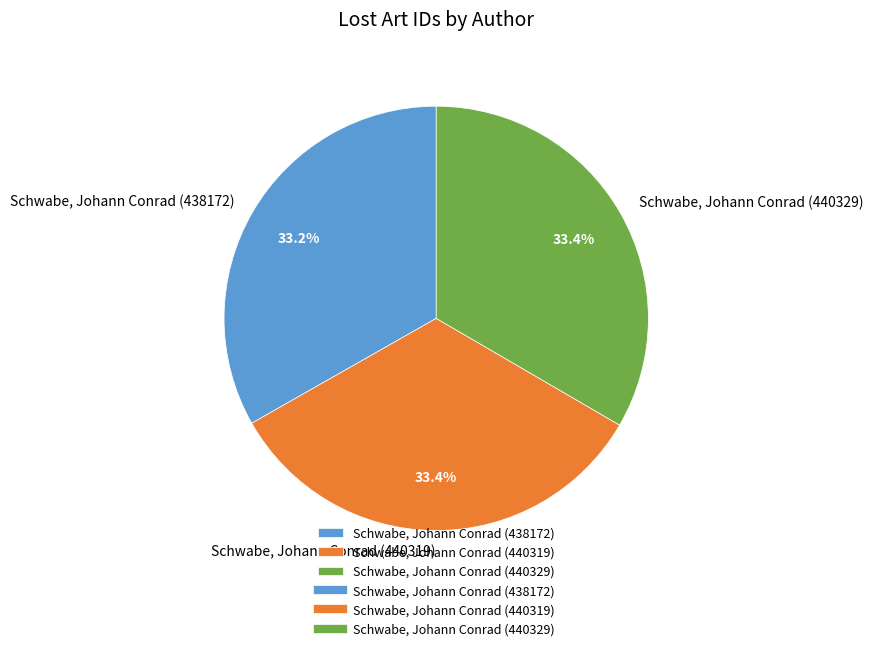

Approximately how many times larger is the value at Schwabe, Johann Conrad (440329) compared to Schwabe, Johann Conrad (440319)?

1.0